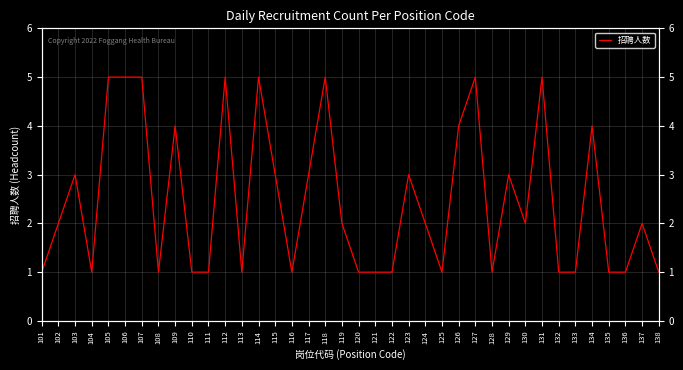

Is this an area chart (filled region under the line)?

No